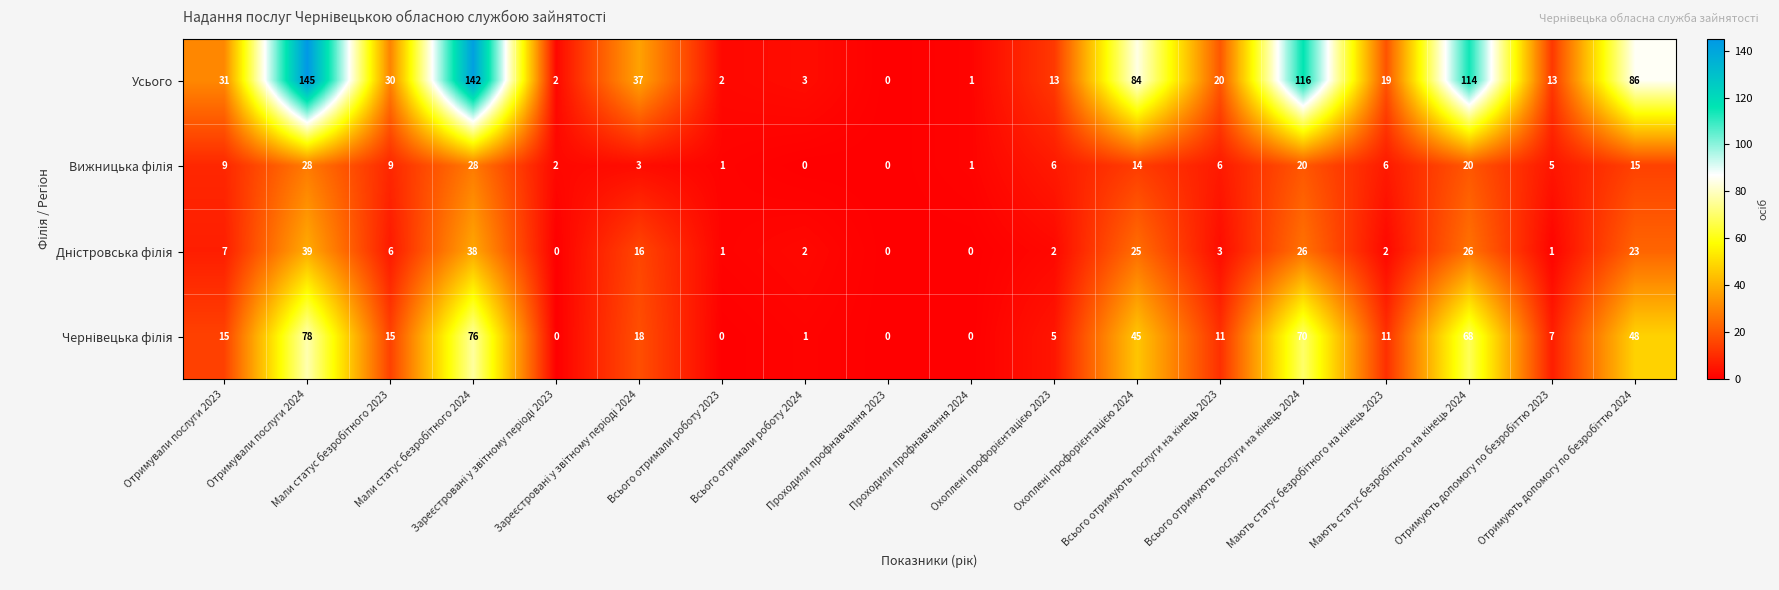

Which series has the largest total across all categories?

Усього